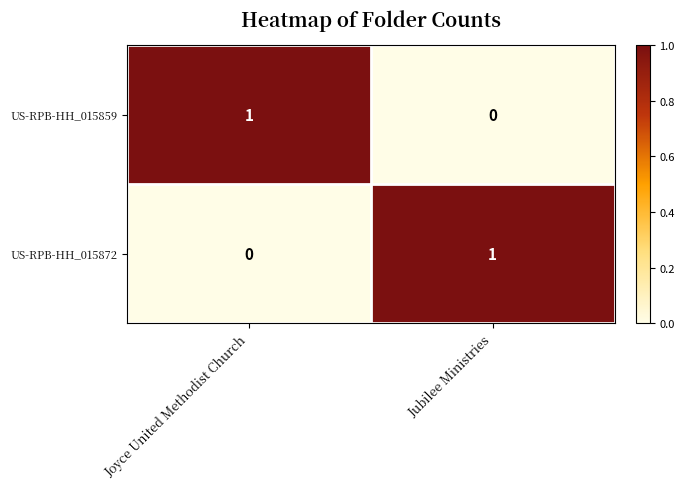

Is the value of US-RPB-HH_015872 at Jubilee Ministries greater than the value of US-RPB-HH_015859 at Jubilee Ministries?

Yes